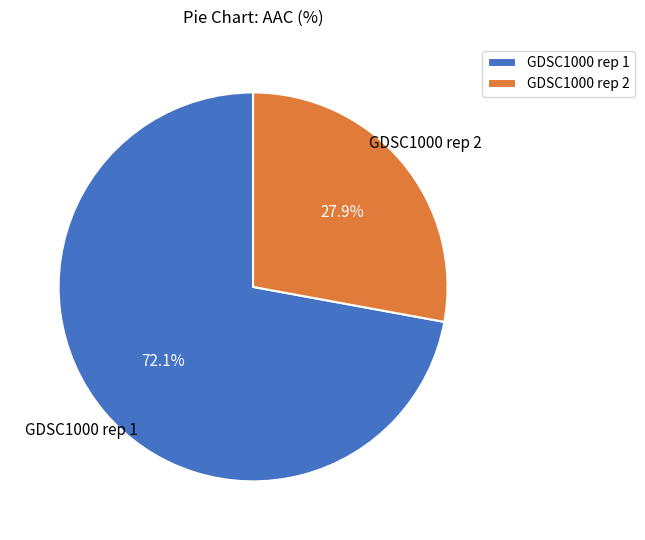

Combined, what portion of the pie is GDSC1000 rep 2 and GDSC1000 rep 1?

100.0%